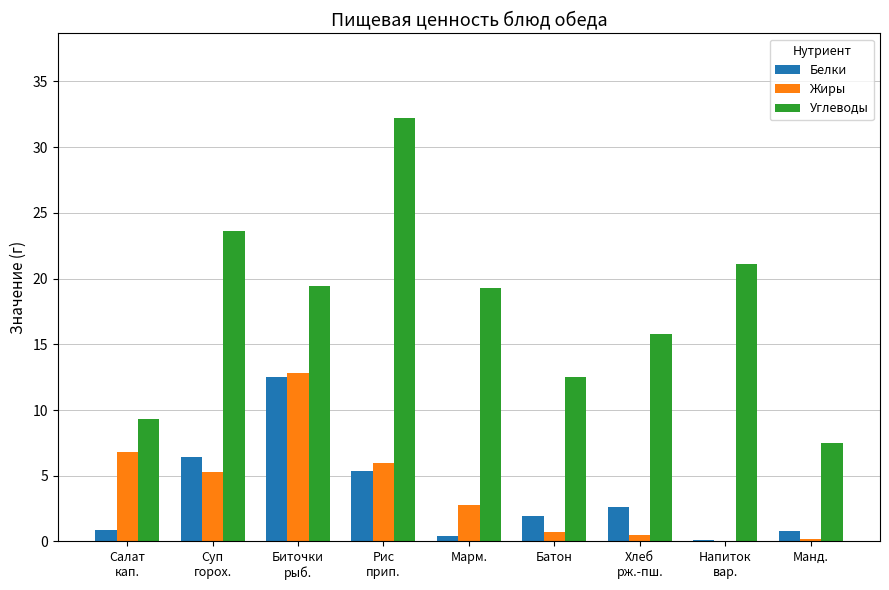

What is the maximum value shown in the chart?

32.2